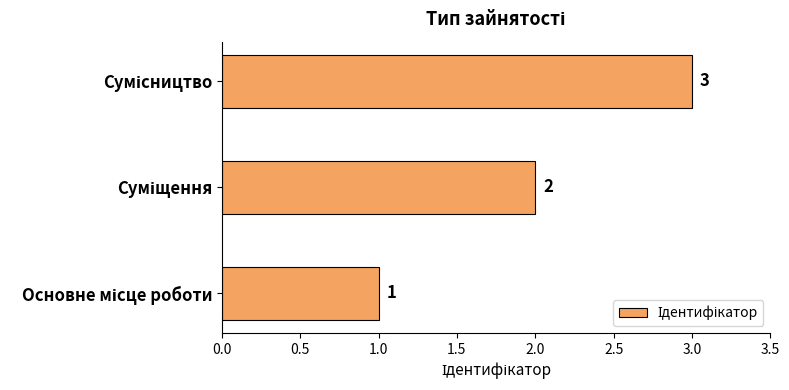

What is the greatest value displayed?

3